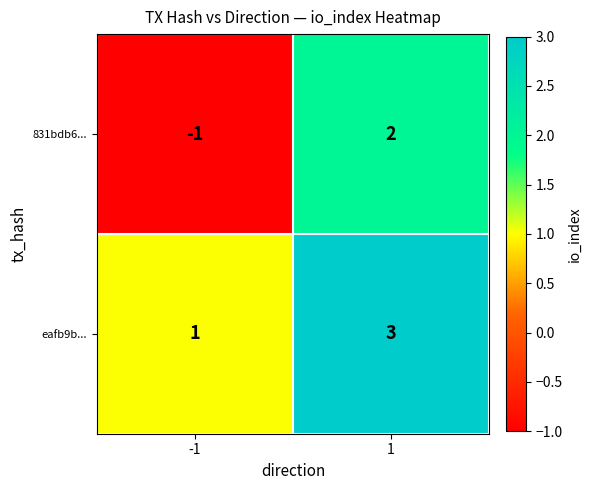

At which category does the chart reach its minimum across all series?

-1